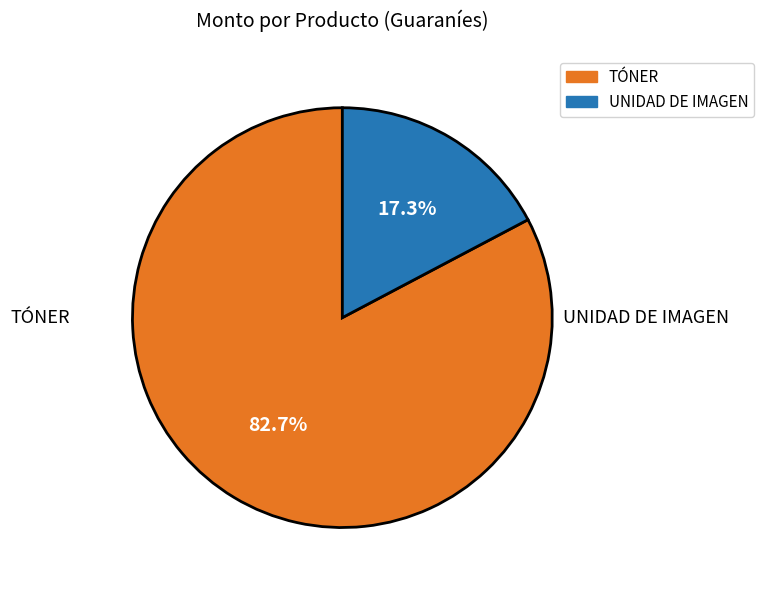

Is there a majority slice in this chart?

Yes